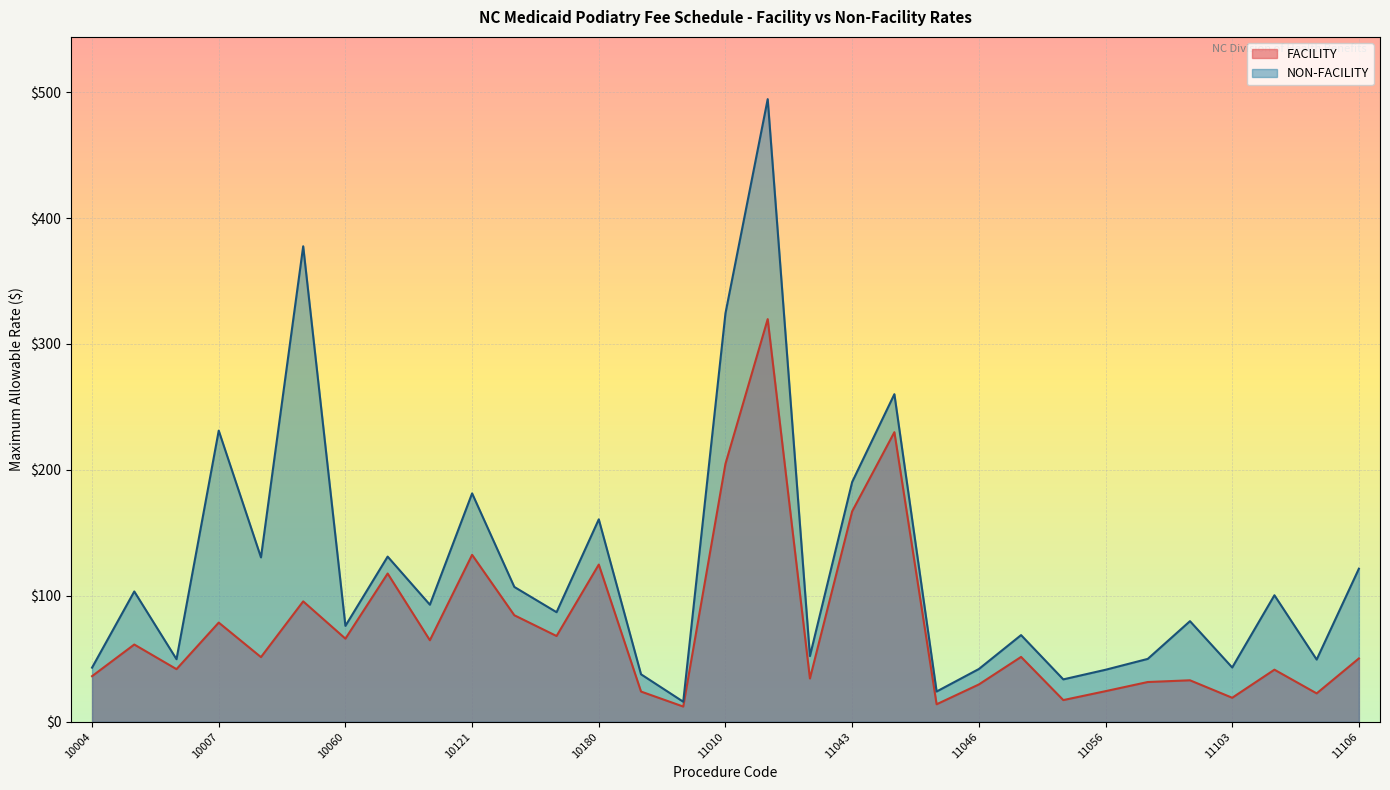

Read the FACILITY value at 11044.

230.0